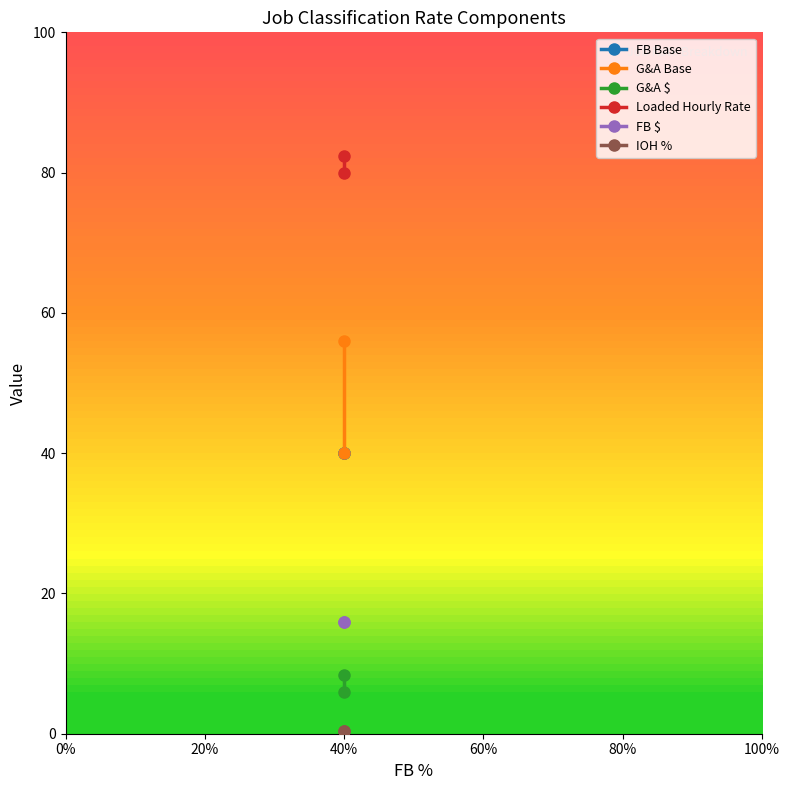

What are all the series names shown in the legend?

FB Base, G&A Base, G&A $, Loaded Hourly Rate, FB $, IOH %